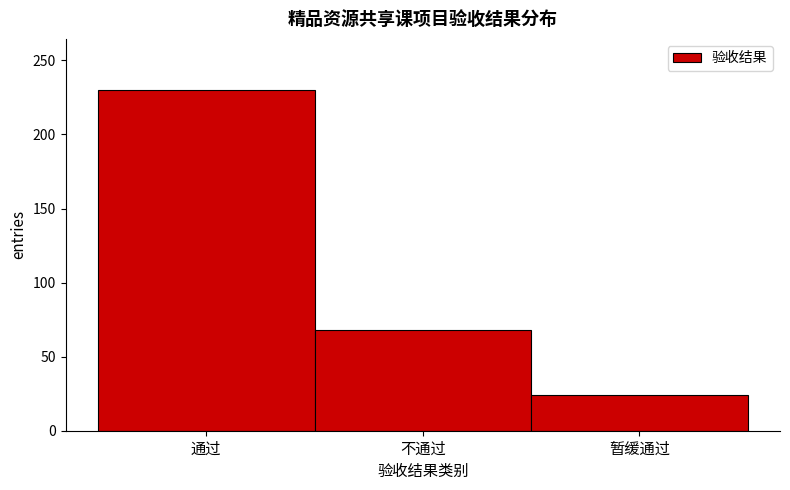

Reading left to right, transcribe all the data shown in this chart.

230	68	24